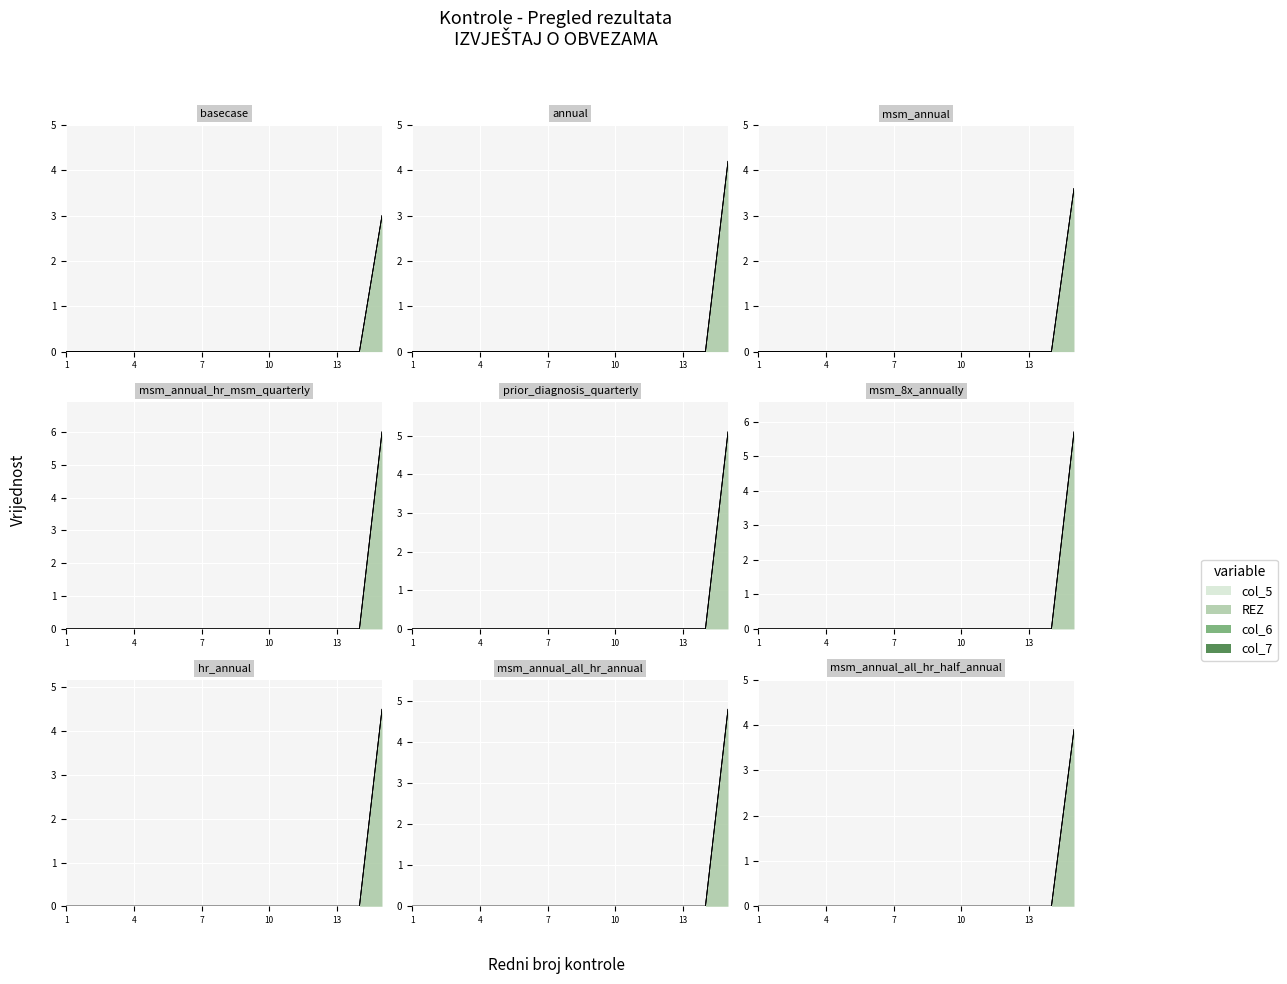

Which category has the highest value across all series?

15